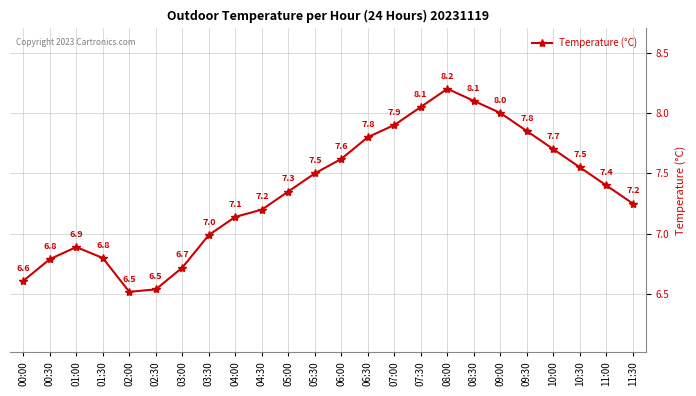

What position from the left is 01:00?

3